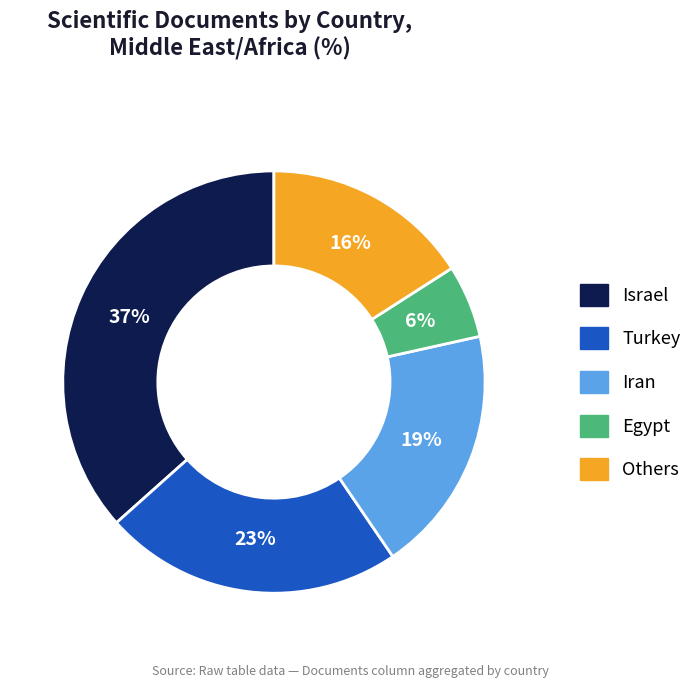

Does any single category account for the majority?

No